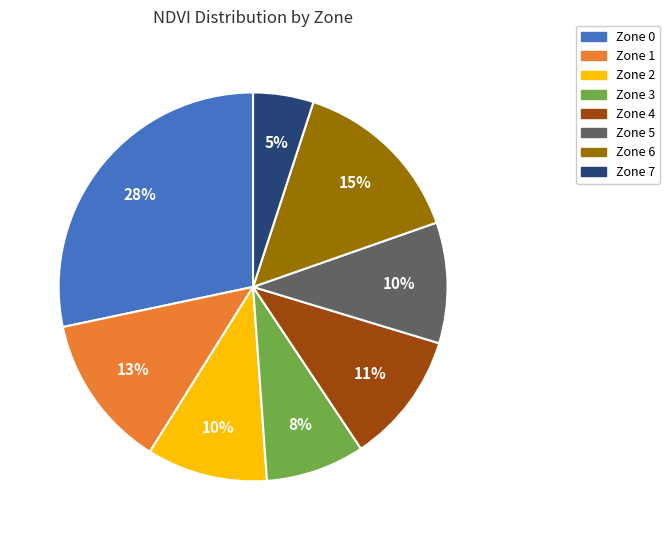

Do Zone 7 and Zone 1 together represent more than half of the pie?

No